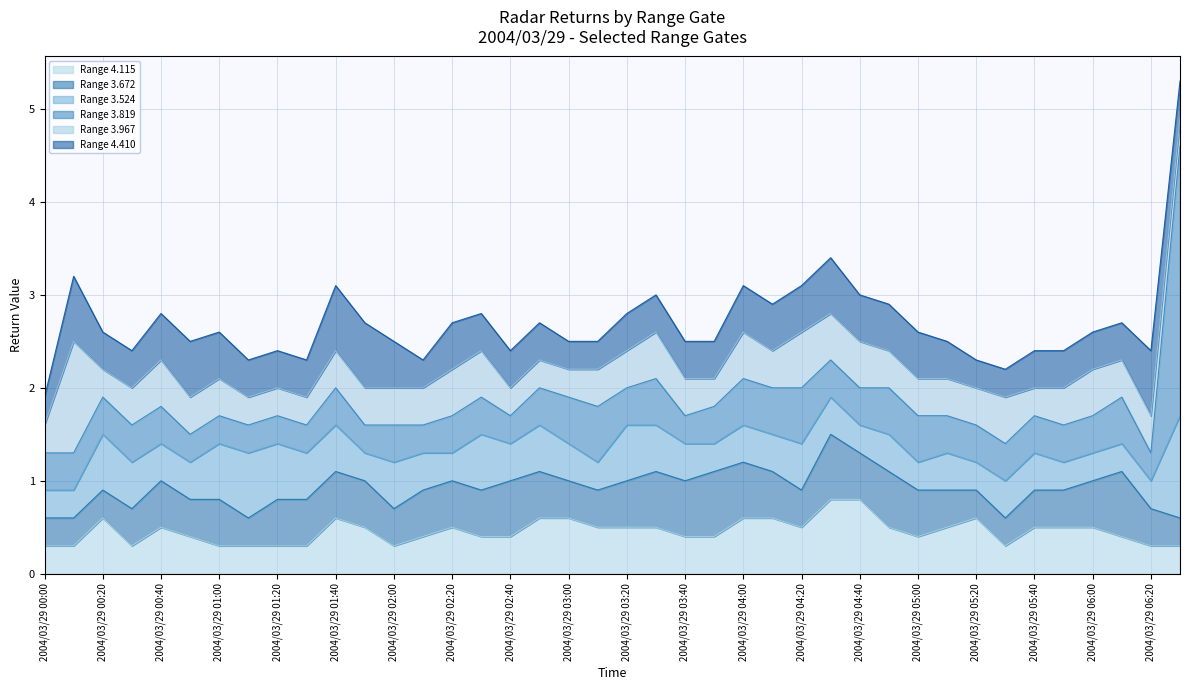

Reading left to right, what are all the values shown in this chart?

Range 4.115: 0.3	0.3	0.6	0.3	0.5	0.4	0.3	0.3	0.3	0.3	0.6	0.5	0.3	0.4	0.5	0.4	0.4	0.6	0.6	0.5	0.5	0.5	0.4	0.4	0.6	0.6	0.5	0.8	0.8	0.5	0.4	0.5	0.6	0.3	0.5	0.5	0.5	0.4	0.3	0.3
Range 3.672: 0.3	0.3	0.3	0.4	0.5	0.4	0.5	0.3	0.5	0.5	0.5	0.5	0.4	0.5	0.5	0.5	0.6	0.5	0.4	0.4	0.5	0.6	0.6	0.7	0.6	0.5	0.4	0.7	0.5	0.6	0.5	0.4	0.3	0.3	0.4	0.4	0.5	0.7	0.4	0.3
Range 3.524: 0.3	0.3	0.6	0.5	0.4	0.4	0.6	0.7	0.6	0.5	0.5	0.3	0.5	0.4	0.3	0.6	0.4	0.5	0.4	0.3	0.6	0.5	0.4	0.3	0.4	0.4	0.5	0.4	0.3	0.4	0.3	0.4	0.3	0.4	0.4	0.3	0.3	0.3	0.3	1.1
Range 3.819: 0.4	0.4	0.4	0.4	0.4	0.3	0.3	0.3	0.3	0.3	0.4	0.3	0.4	0.3	0.4	0.4	0.3	0.4	0.5	0.6	0.4	0.5	0.3	0.4	0.5	0.5	0.6	0.4	0.4	0.5	0.5	0.4	0.4	0.4	0.4	0.4	0.4	0.5	0.3	2.9
Range 3.967: 0.3	1.2	0.3	0.4	0.5	0.4	0.4	0.3	0.3	0.3	0.4	0.4	0.4	0.4	0.5	0.5	0.3	0.3	0.3	0.4	0.4	0.5	0.4	0.3	0.5	0.4	0.6	0.5	0.5	0.4	0.4	0.4	0.4	0.5	0.3	0.4	0.5	0.4	0.4	0.3
Range 4.410: 0.3	0.7	0.4	0.4	0.5	0.6	0.5	0.4	0.4	0.4	0.7	0.7	0.5	0.3	0.5	0.4	0.4	0.4	0.3	0.3	0.4	0.4	0.4	0.4	0.5	0.5	0.5	0.6	0.5	0.5	0.5	0.4	0.3	0.3	0.4	0.4	0.4	0.4	0.7	0.4